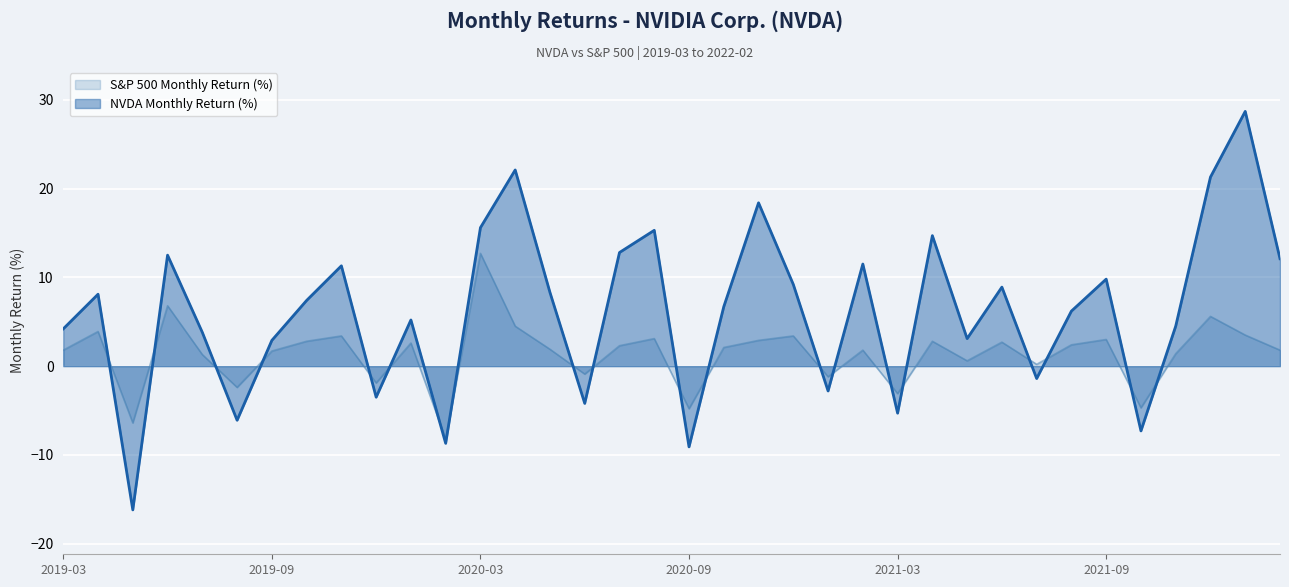

What is the smallest value displayed?

-16.2